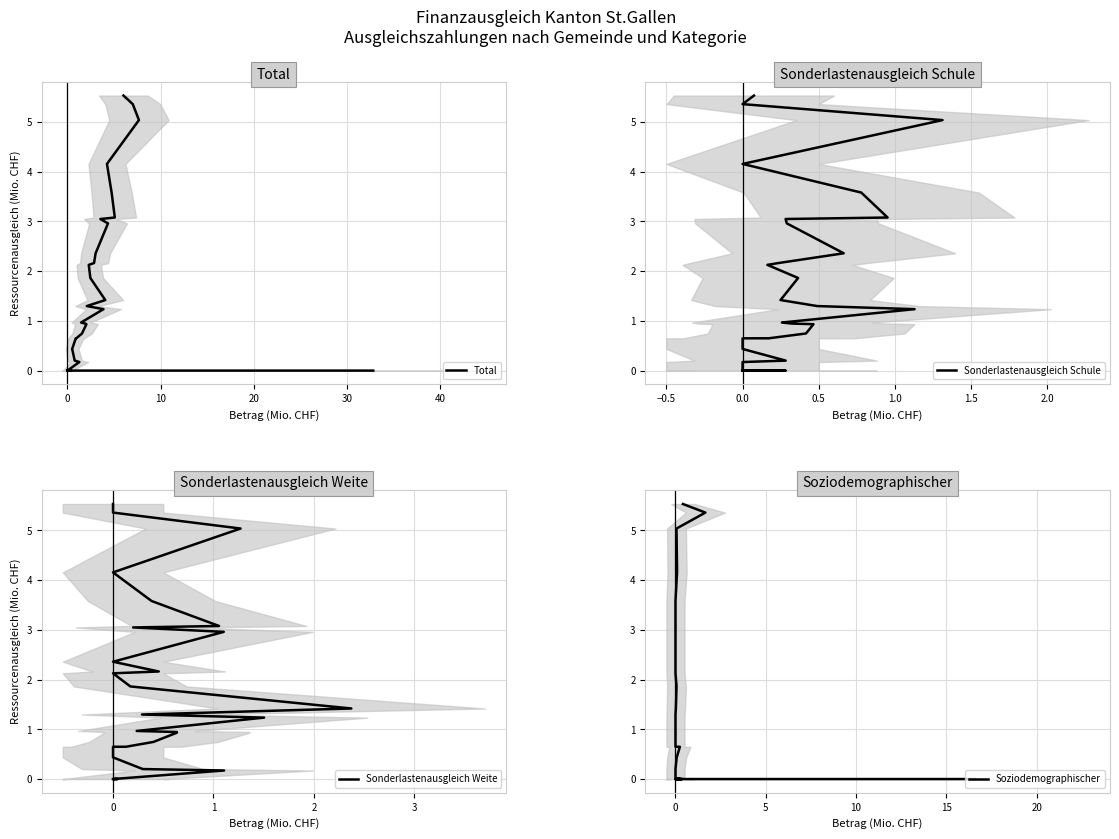

The value of Total at 0 is 0.0. True or false?

True